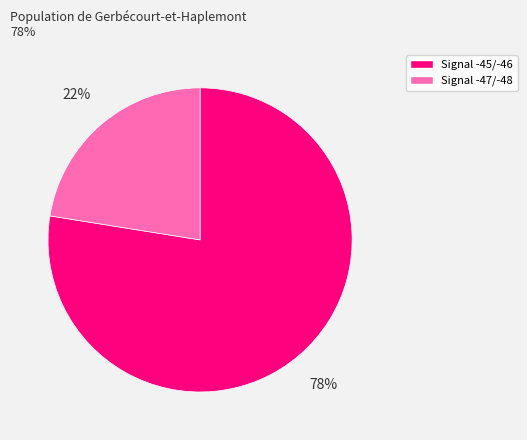

Is there any slice that represents more than half of the pie?

Yes